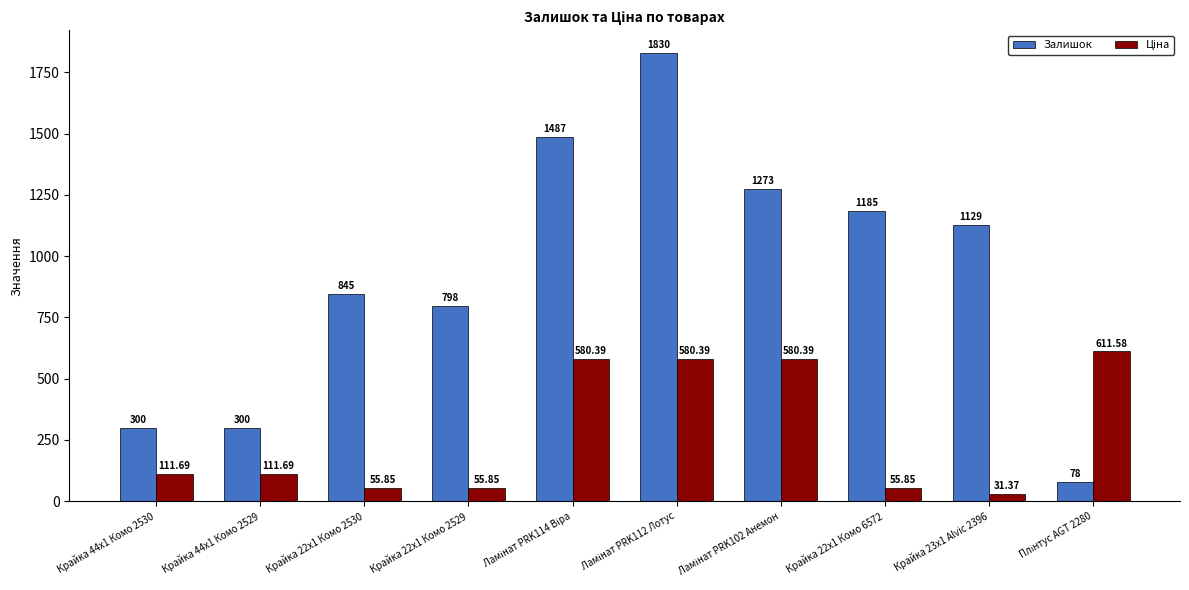

Does the chart contain stacked bars?

No